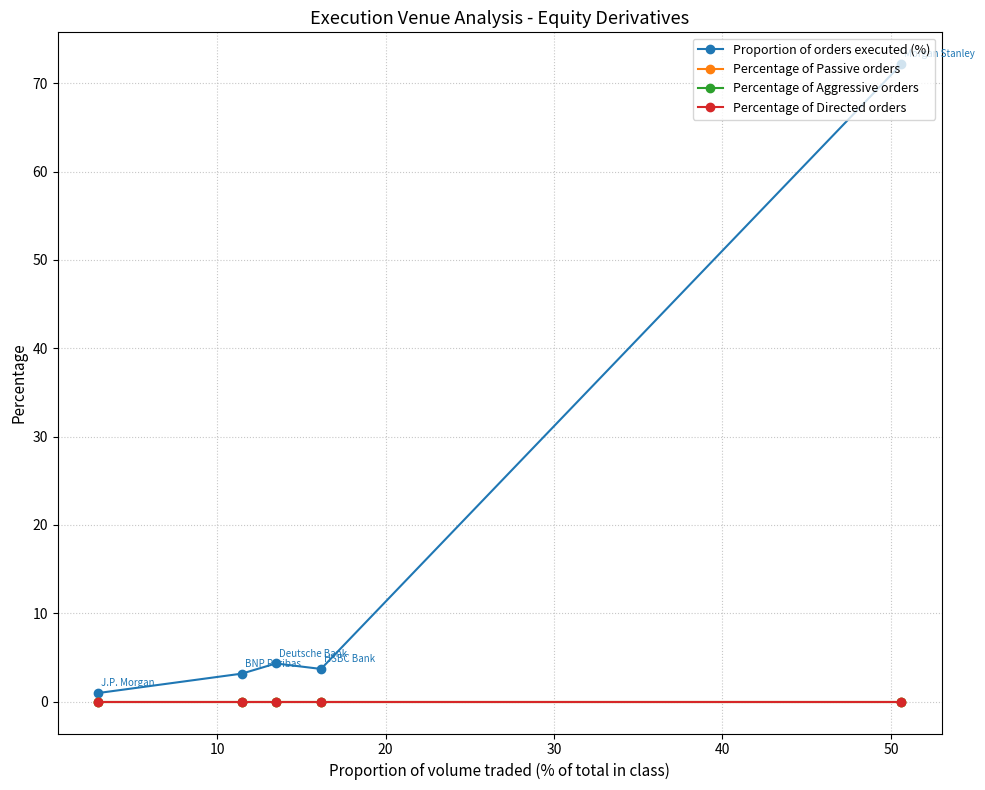

True or false: Percentage of Directed orders has more than 0 interior local peaks.

False